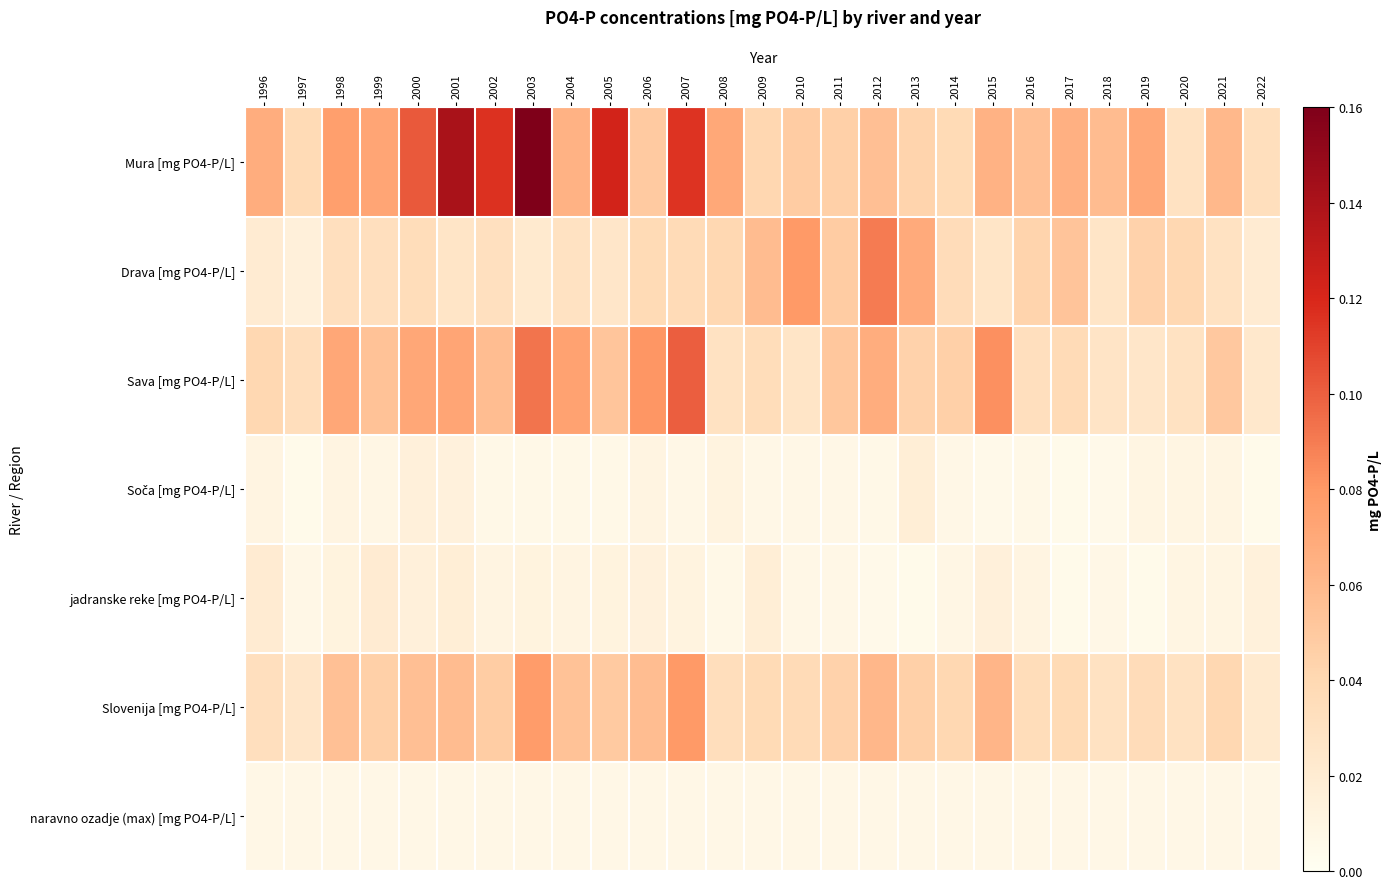

Which series has the largest range (max minus min)?

Mura [mg PO4-P/L]